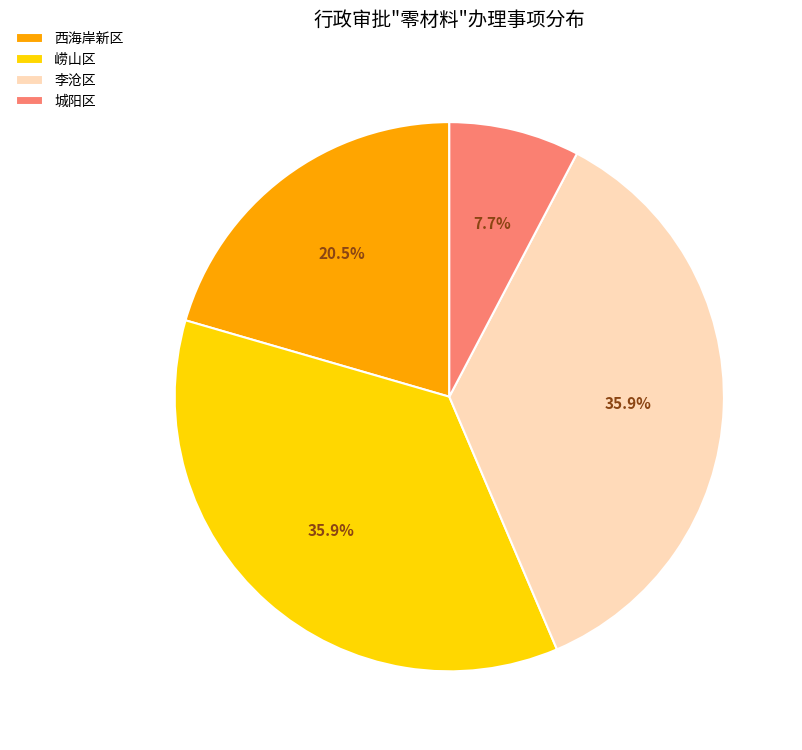

Does any single category account for the majority?

No